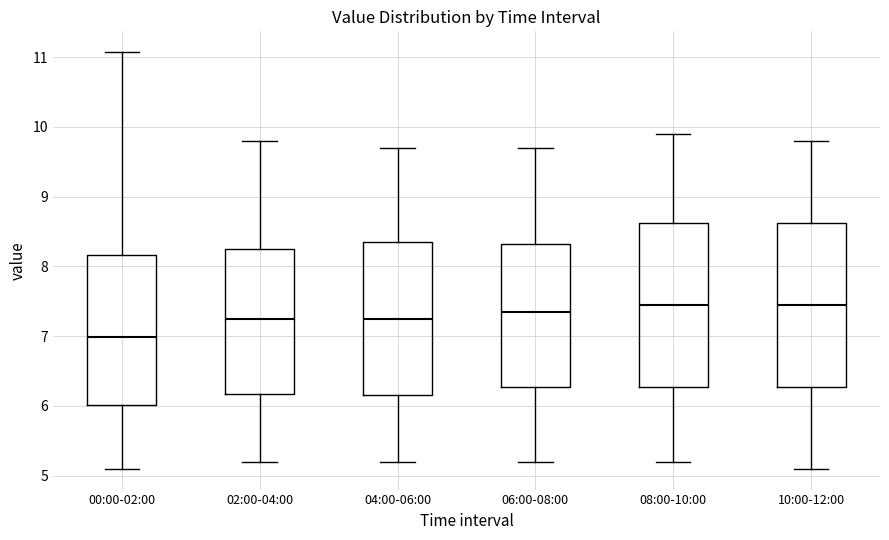

Reading left to right, transcribe this box plot: for each box, give where its median line is, the range the box spans, and where its two whiskers end, as read against the y-axis. The values are not printed on the chart, so give them approximately, as read against the axis.

00:00-02:00: median 7.0, box 6.0 to 8.2, whiskers 5.1 to 11.1
02:00-04:00: median 7.3, box 6.2 to 8.3, whiskers 5.2 to 9.8
04:00-06:00: median 7.3, box 6.2 to 8.4, whiskers 5.2 to 9.7
06:00-08:00: median 7.4, box 6.3 to 8.3, whiskers 5.2 to 9.7
08:00-10:00: median 7.5, box 6.3 to 8.6, whiskers 5.2 to 9.9
10:00-12:00: median 7.5, box 6.3 to 8.6, whiskers 5.1 to 9.8